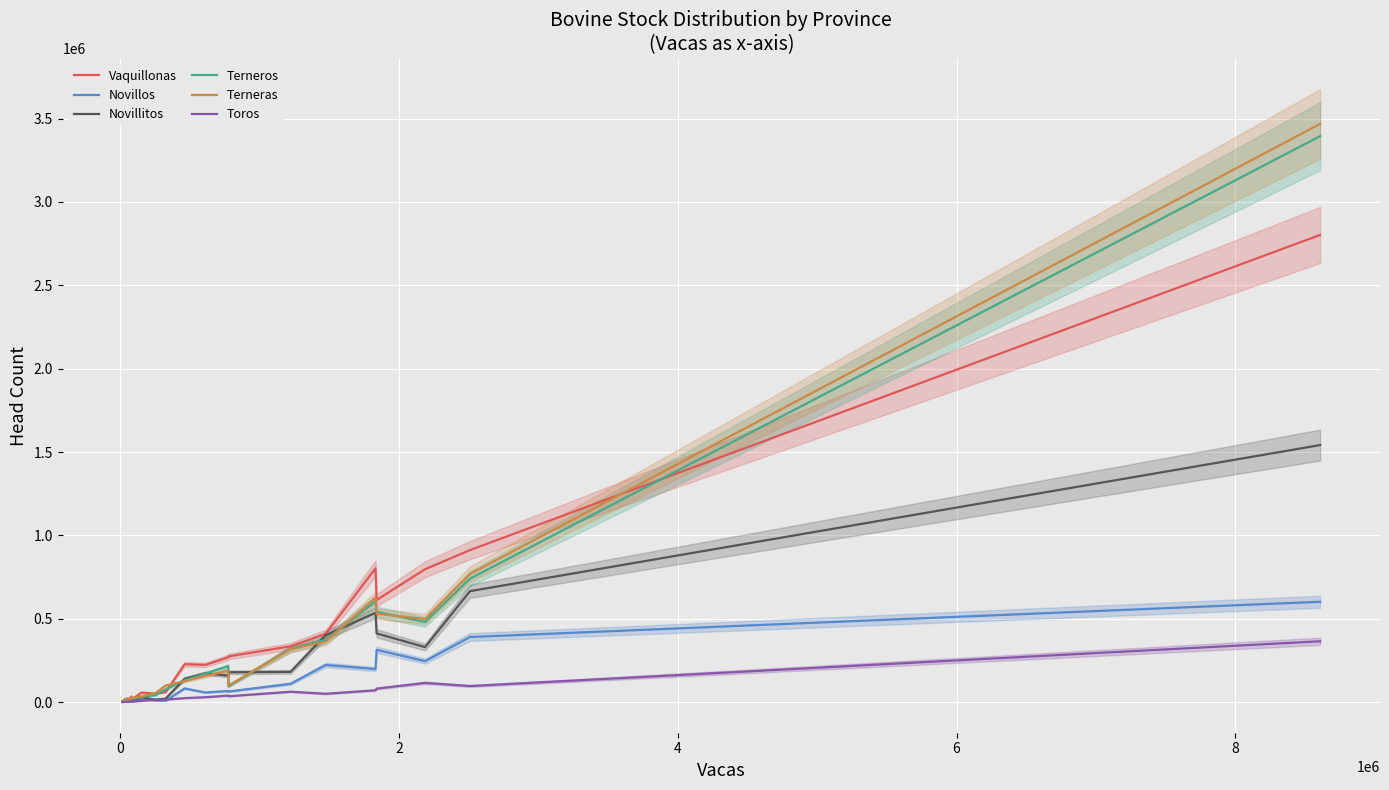

True or false: Toros has more than 2 interior local peaks.

True